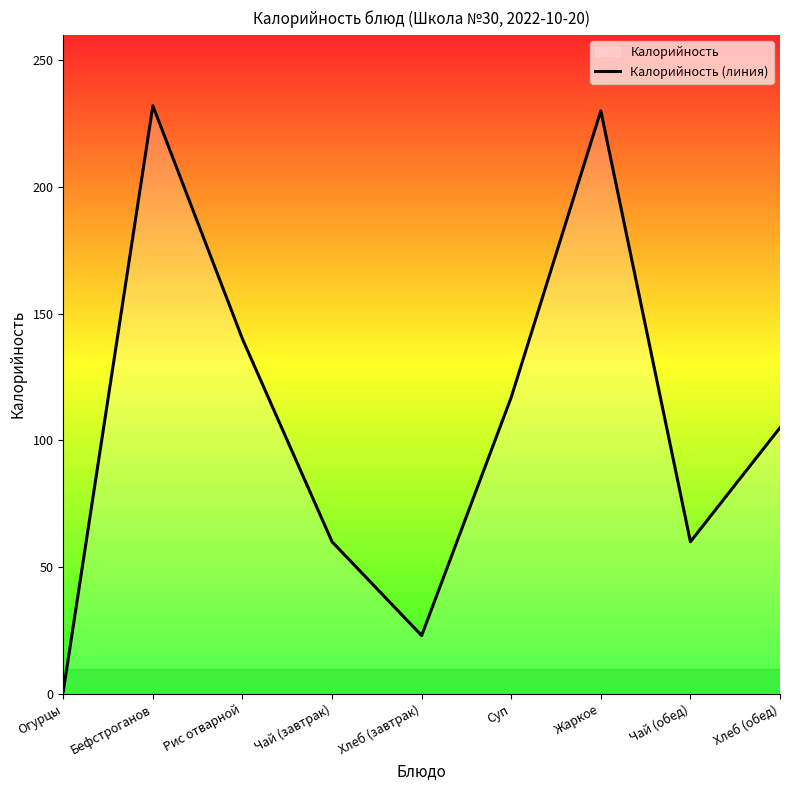

What is the difference between the values at Огурцы and Чай (обед)?

59